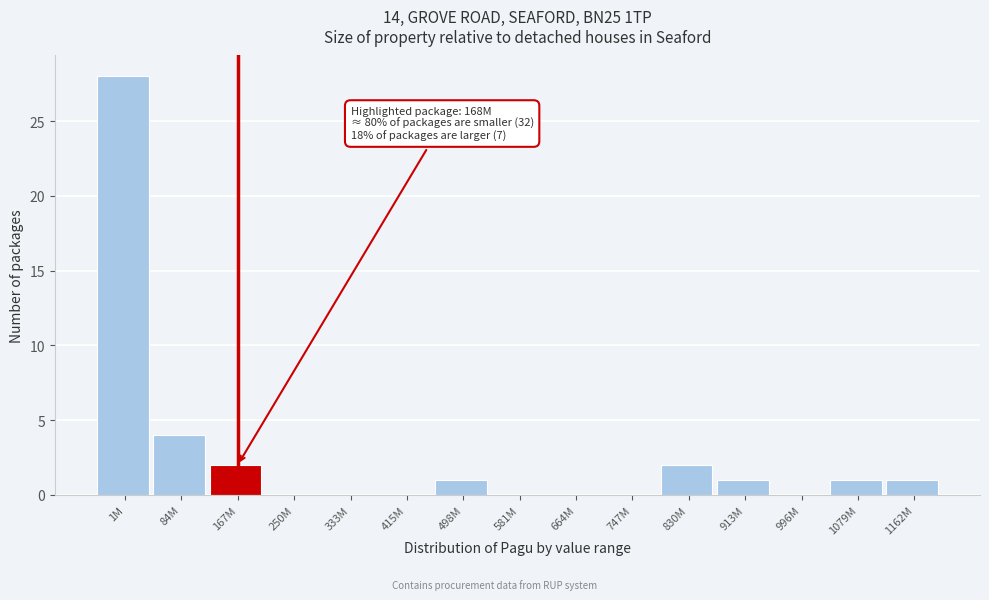

Reading left to right, what are all the values shown in this chart?

1M=28	84M=4	167M=2	250M=0	333M=0	415M=0	498M=1	581M=0	664M=0	747M=0	830M=2	913M=1	996M=0	1079M=1	1162M=1